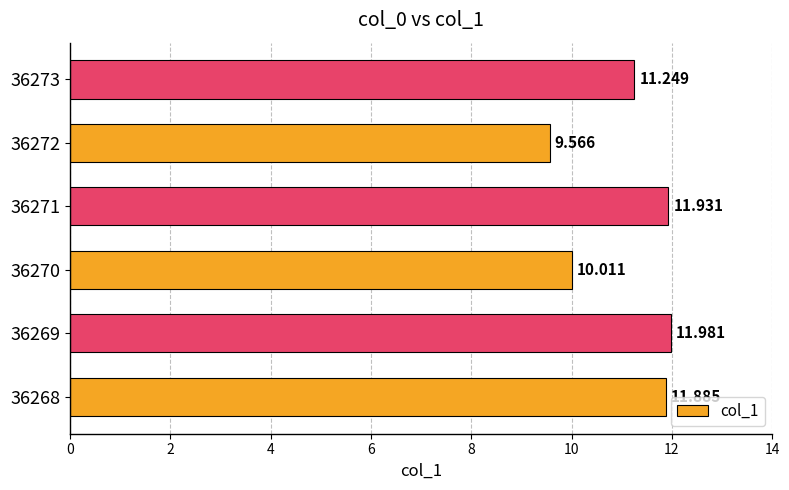

What is the greatest value displayed?

12.0